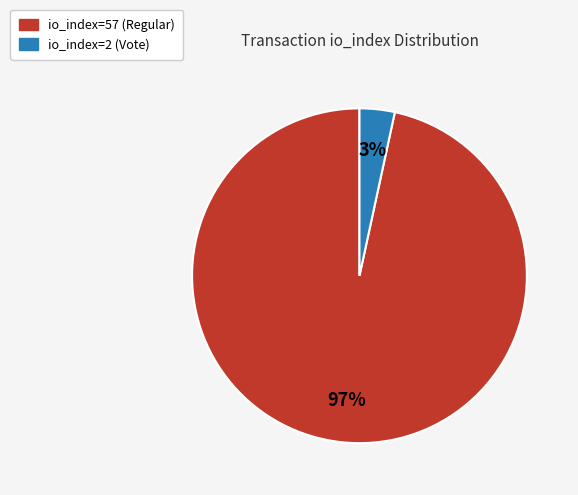

Which slice represents more than half of the pie?

io_index=57 (Regular)